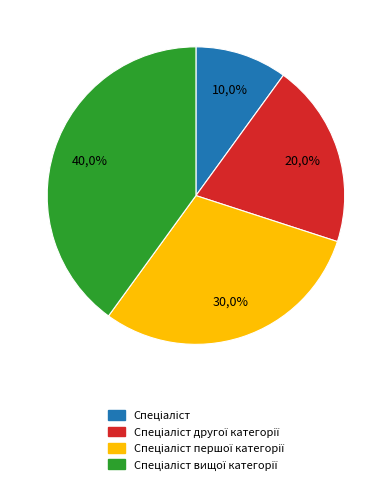

Count the number of slices in the pie.

4